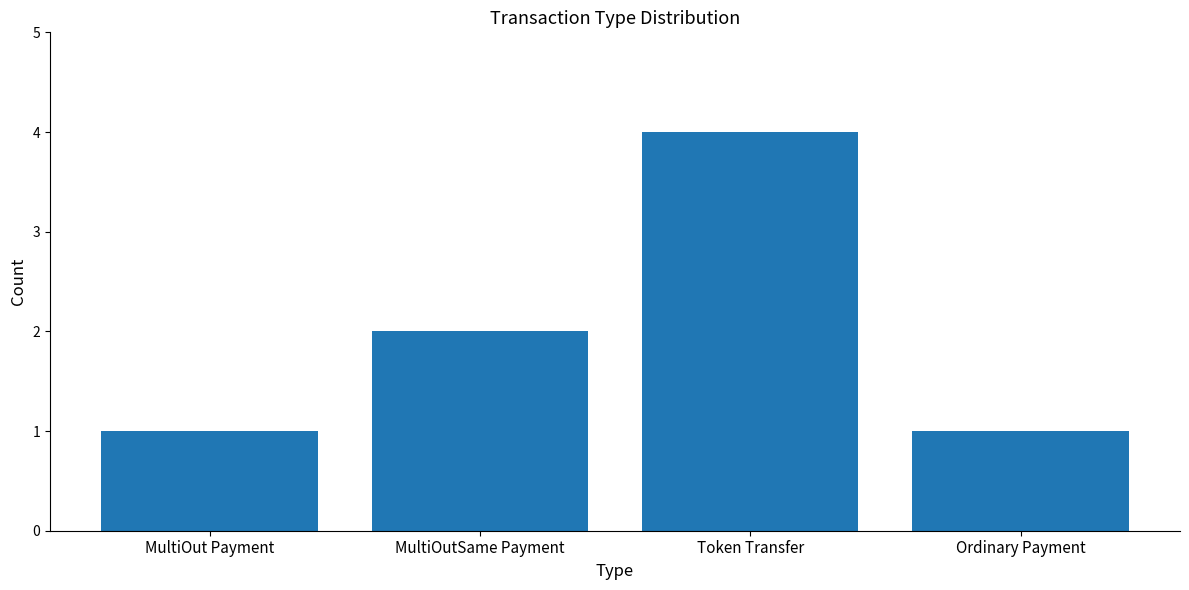

True or false: the data shows 3 at MultiOutSame Payment.

False